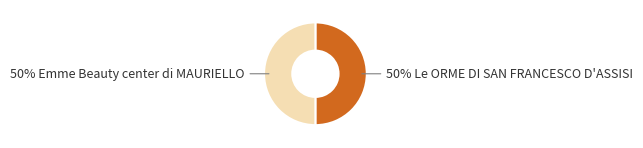

To the nearest percent, what is the average slice percentage?

50%